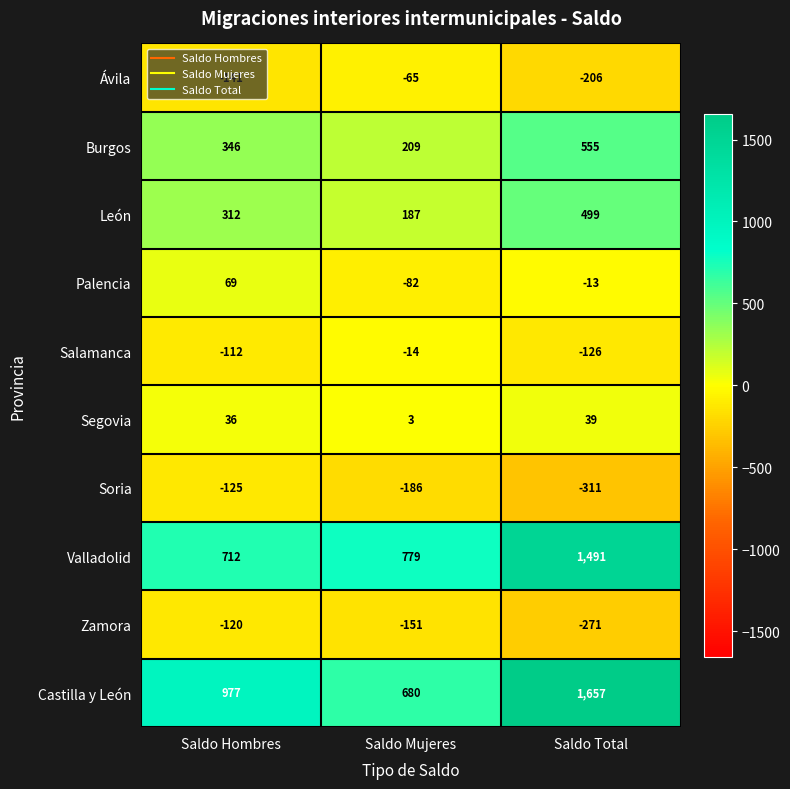

At which label is Valladolid closest to 1101?

Saldo Mujeres